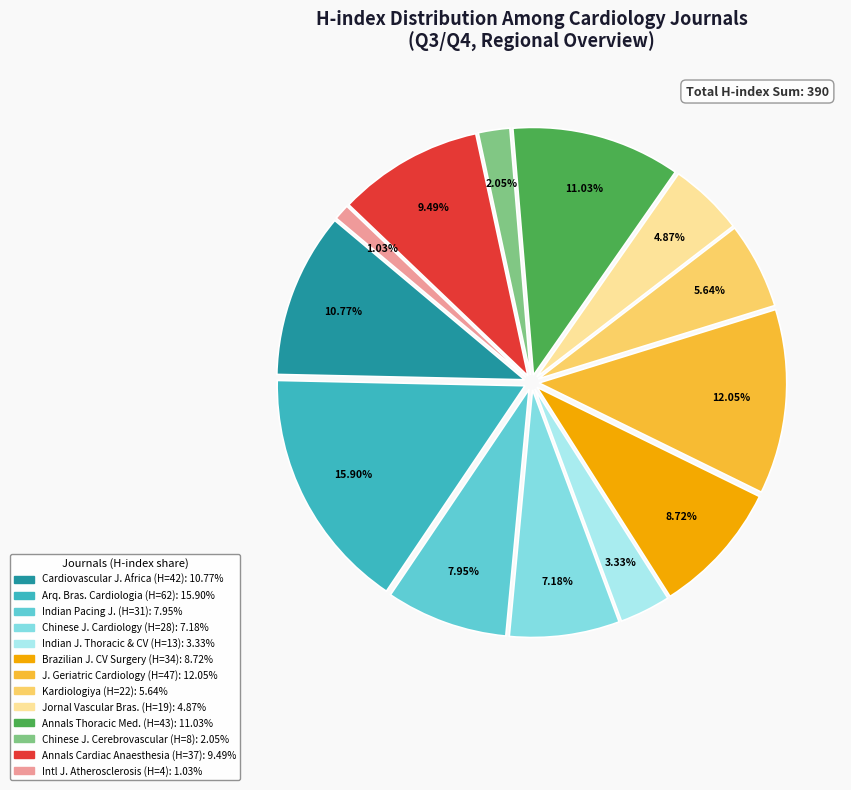

Is there any slice that represents more than half of the pie?

No